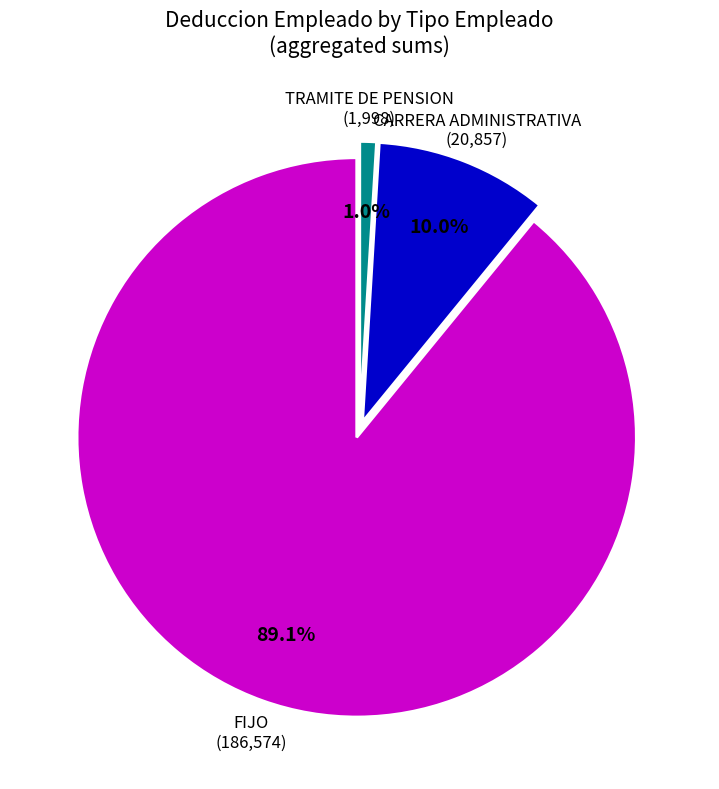

Is there any slice that represents more than half of the pie?

Yes